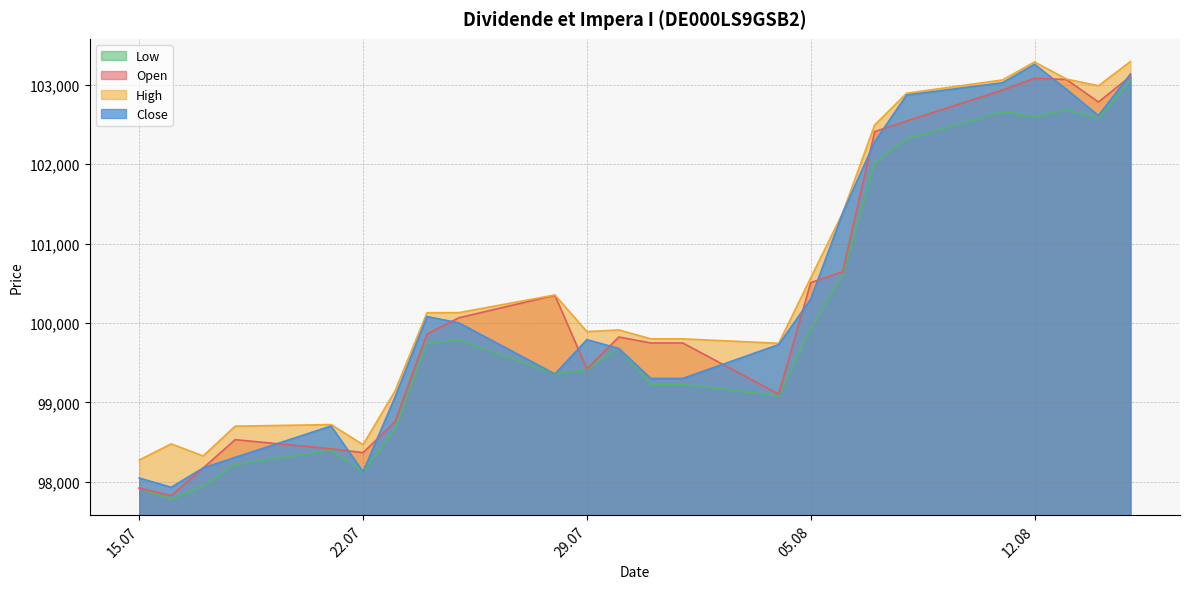

What are all the series names shown in the legend?

Low, Open, High, Close